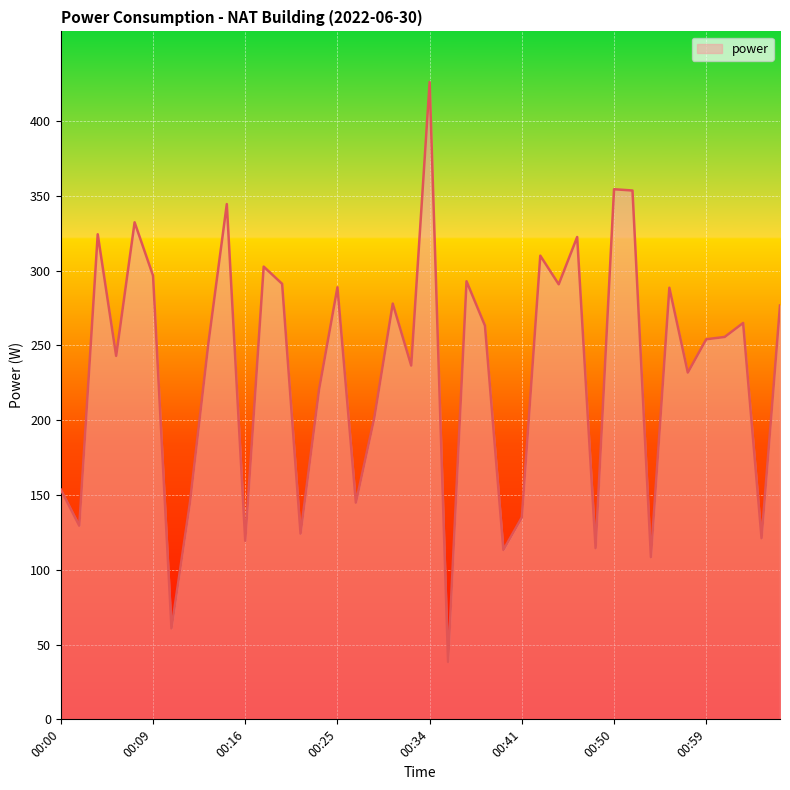

What is the difference between the maximum and minimum values?

387.7